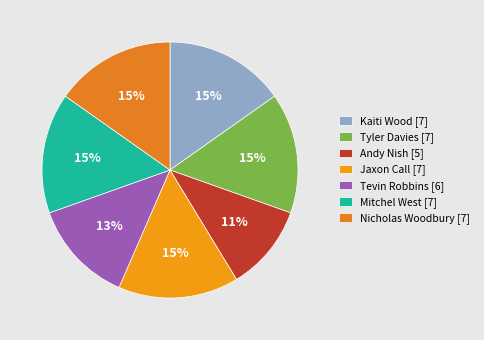

True or false: Nicholas Woodbury accounts for 15% of the total.

True